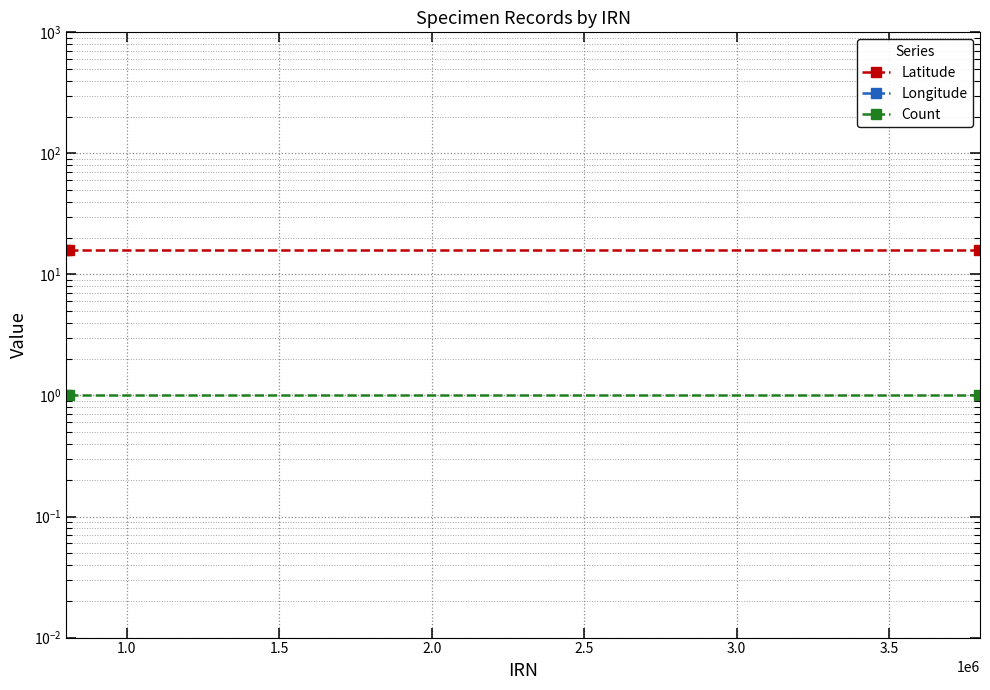

What is the smallest value displayed?

-90.5